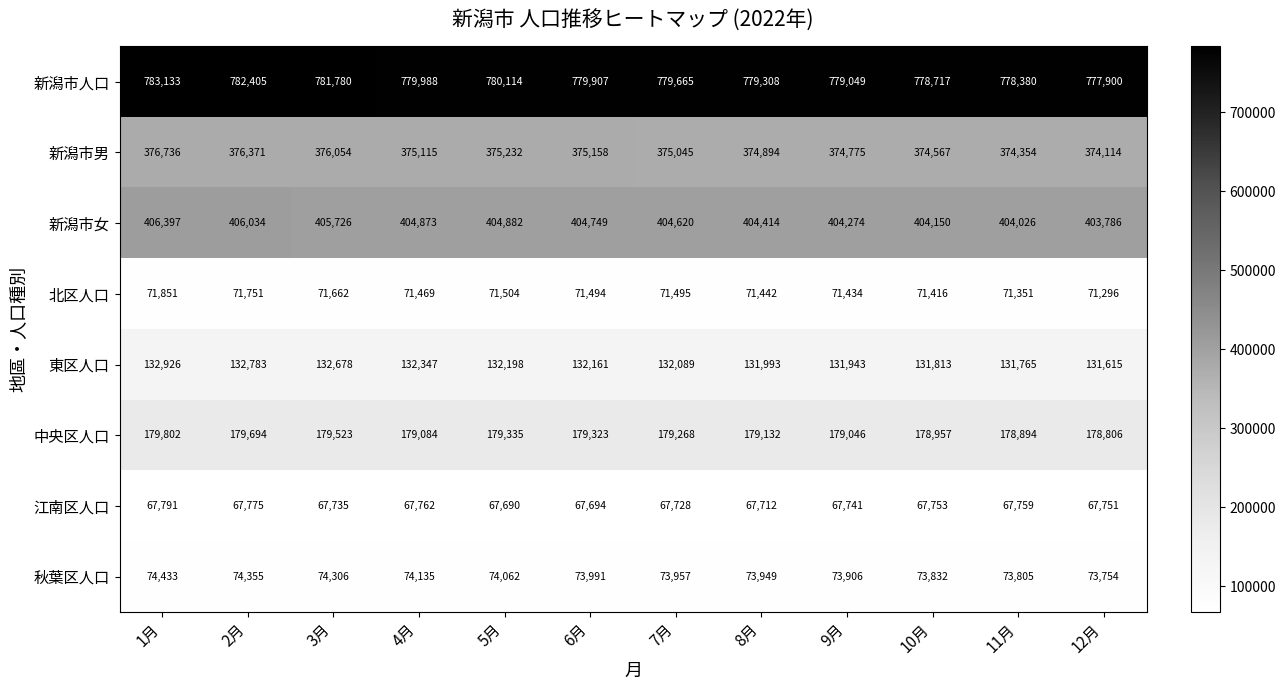

What is the total value across all series at 4月?

2084773